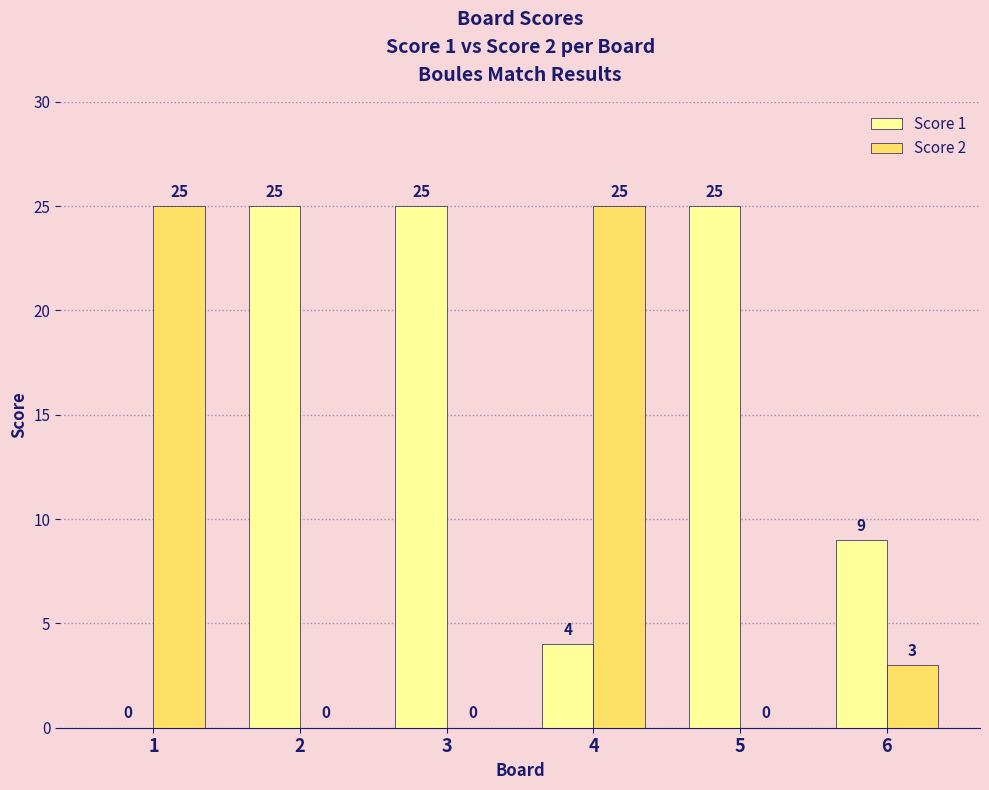

Count the number of data series in this chart.

2